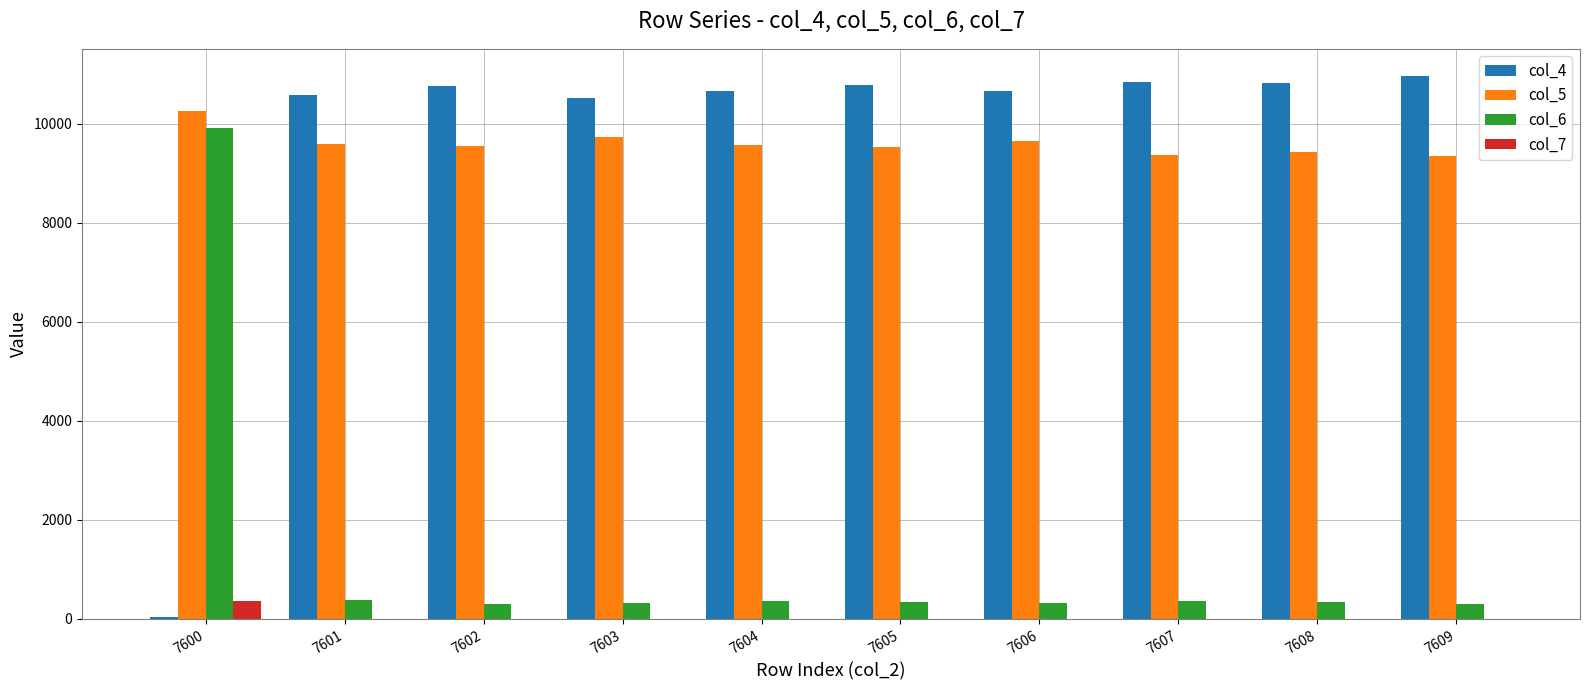

What is the greatest value displayed?

10961